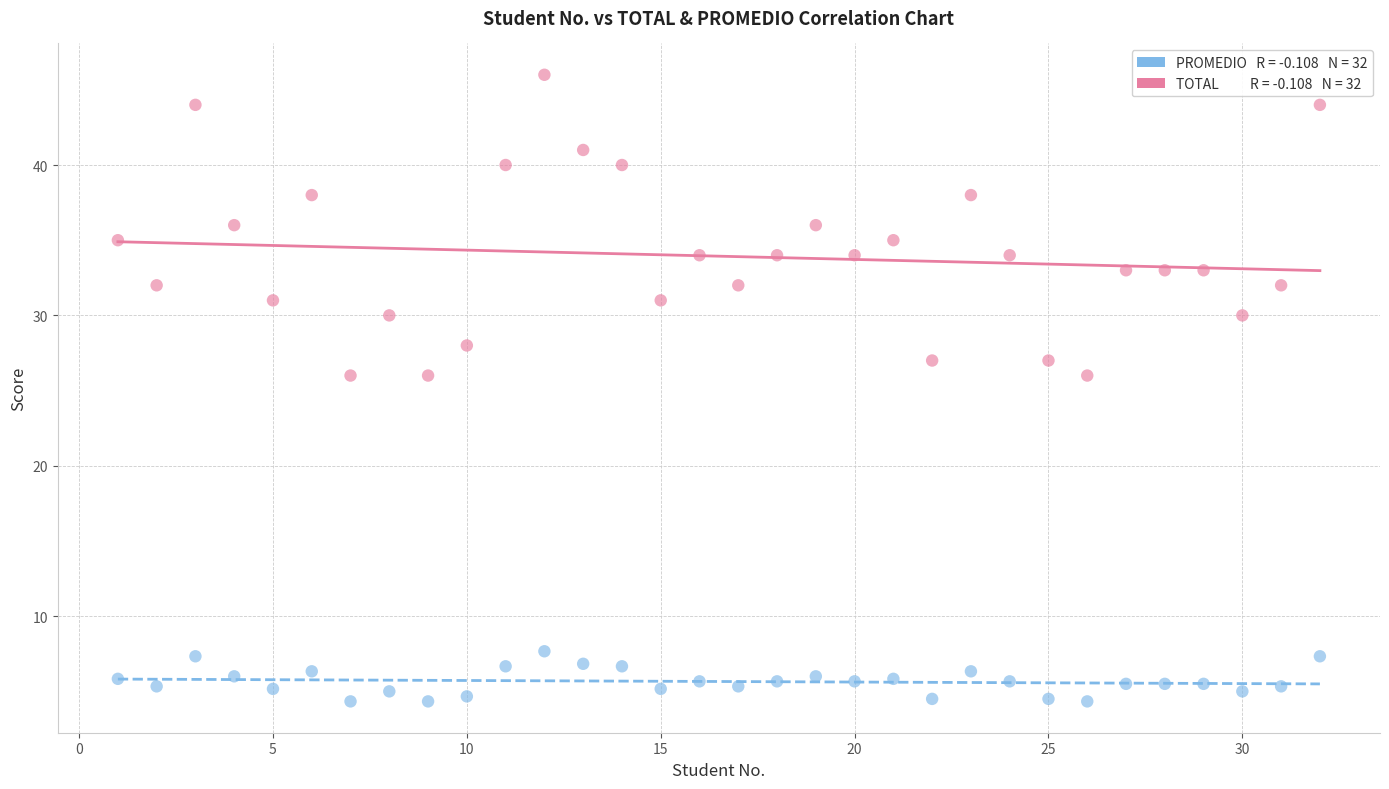

Across all data points, what is the range of Y values (max minus min)?

41.7